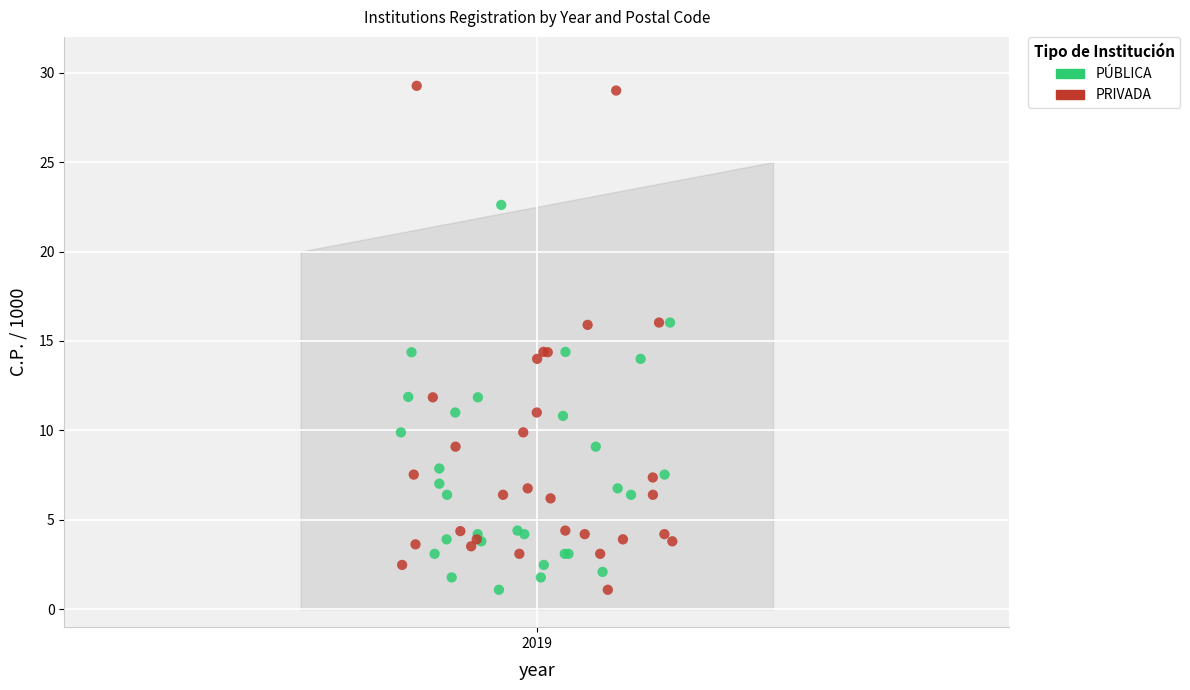

Which series reaches the maximum Y coordinate?

PRIVADA